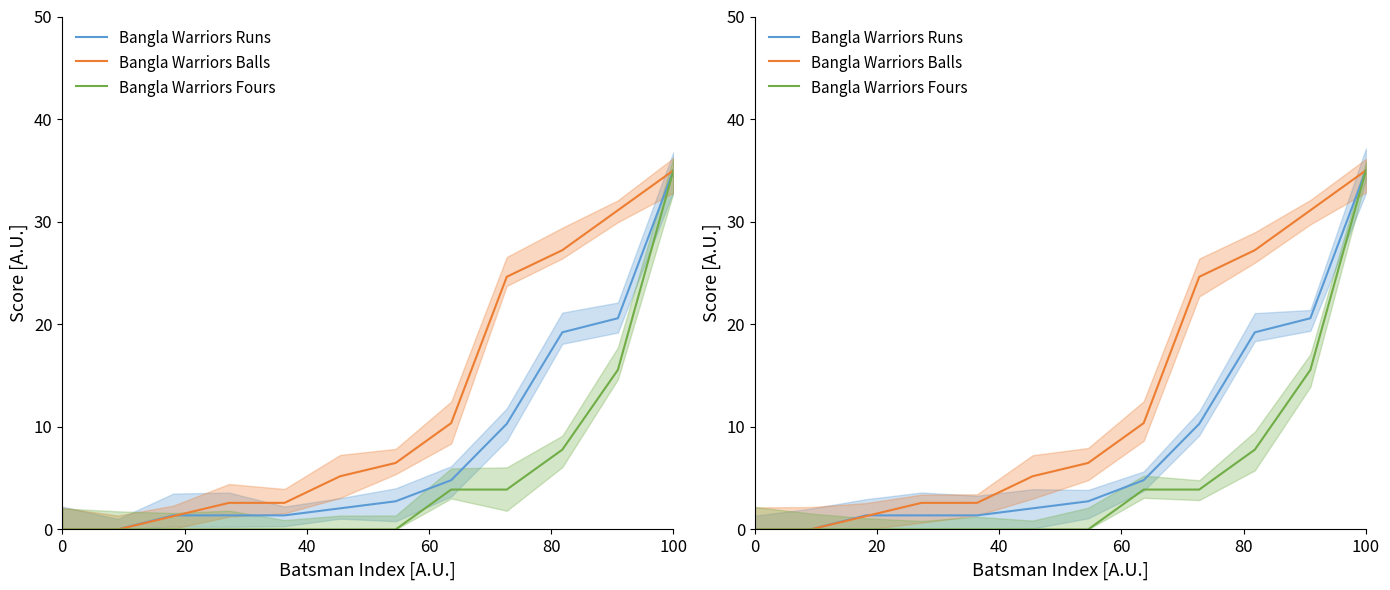

The value of Bangla Warriors Balls at 8 is 24.6. True or false?

True